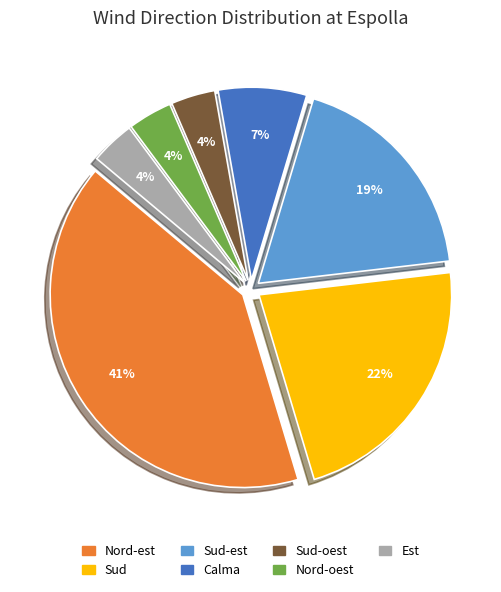

Is there any slice that represents more than half of the pie?

No